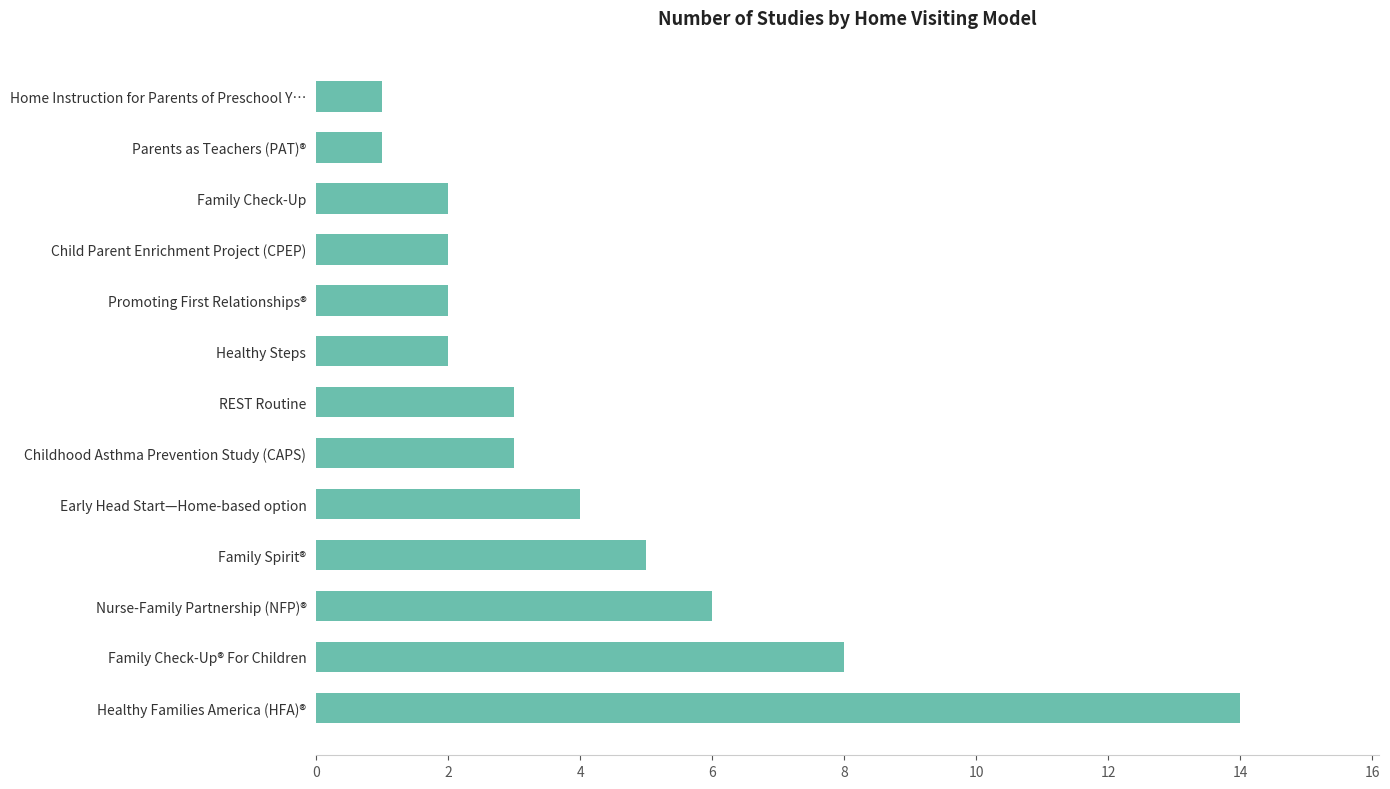

What is the ratio of the value at Healthy Families America (HFA)® to the value at Family Spirit®?

2.8